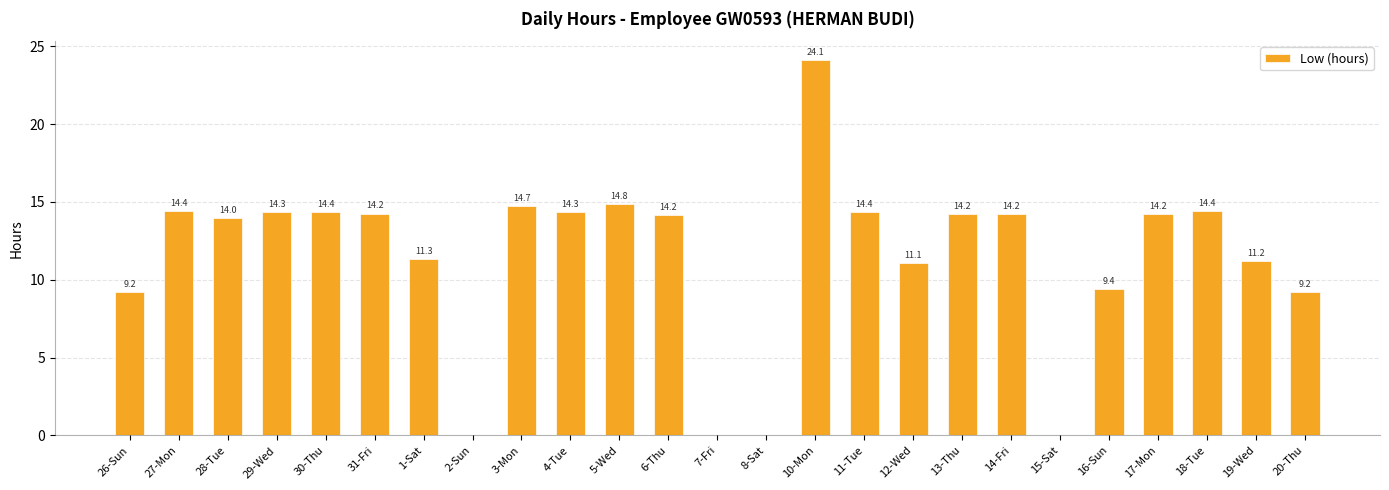

What value does the data have at 13-Thu?

14.2